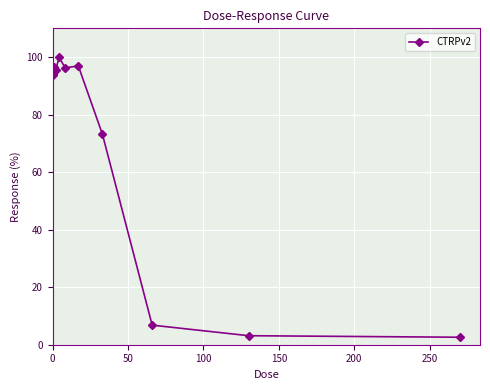

What is the greatest value displayed?

99.9